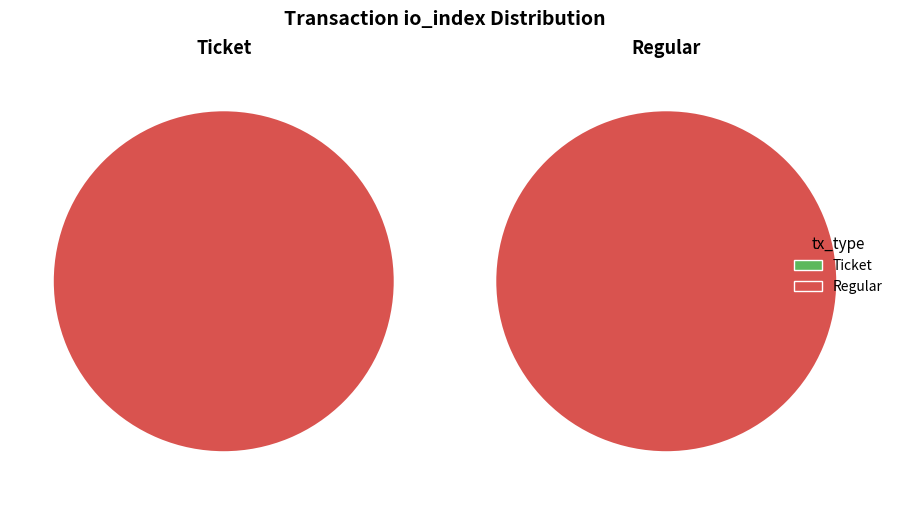

What is the majority slice?

Regular